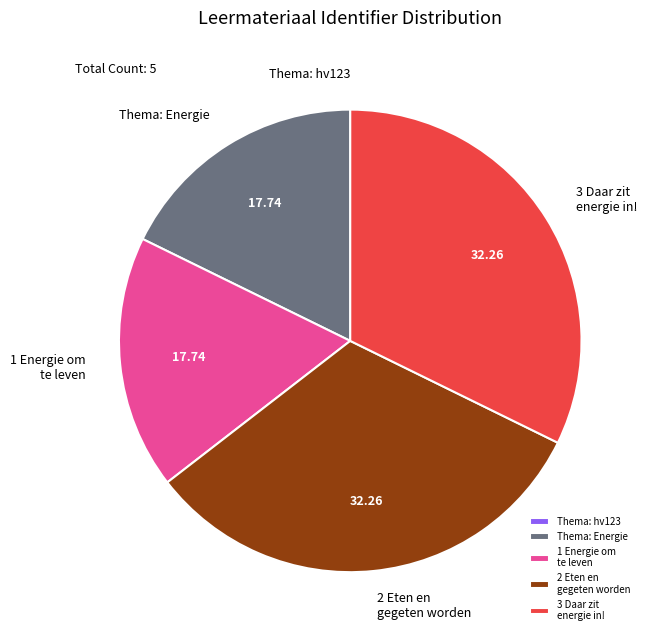

Approximately how many times larger is the value at 3 Daar zit energie in! compared to 1 Energie om te leven?

1.8